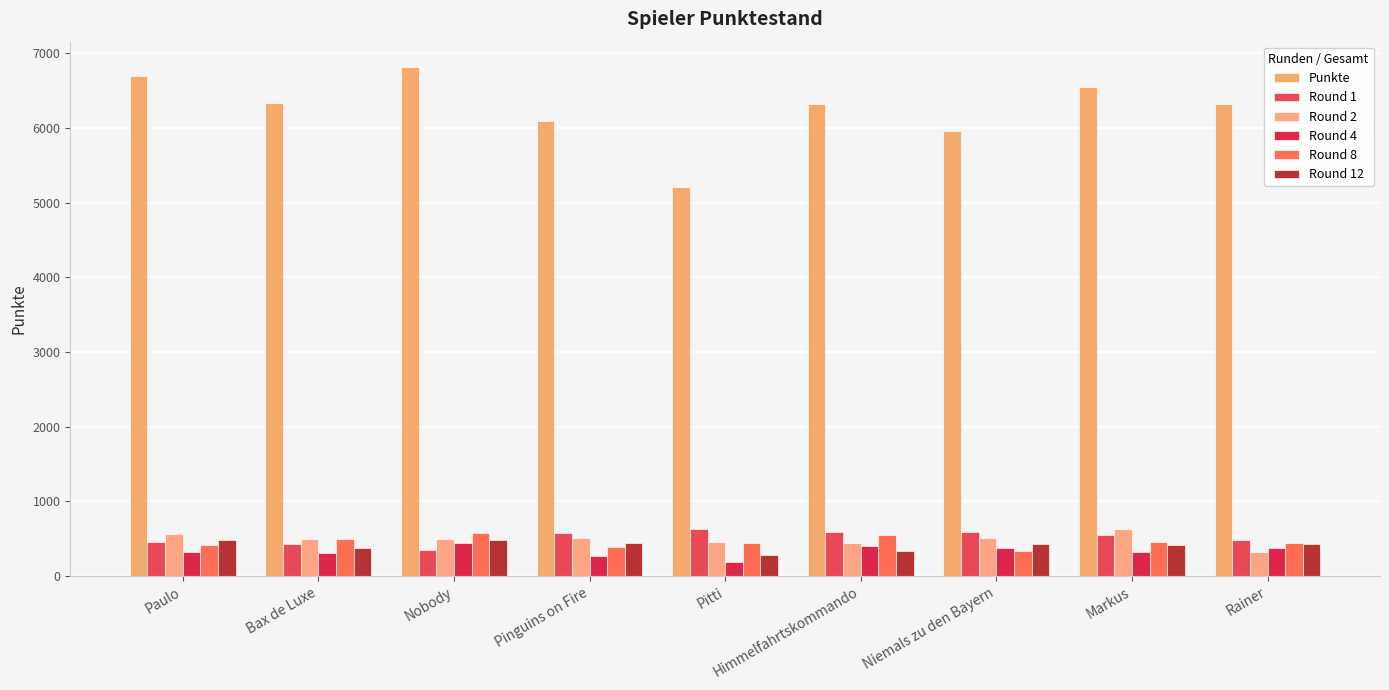

Which series has the widest spread of values?

Punkte